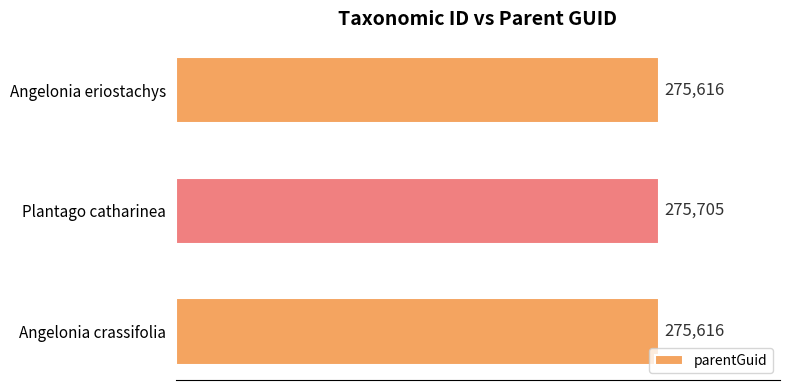

Are the bars grouped side by side (vs. stacked)?

No